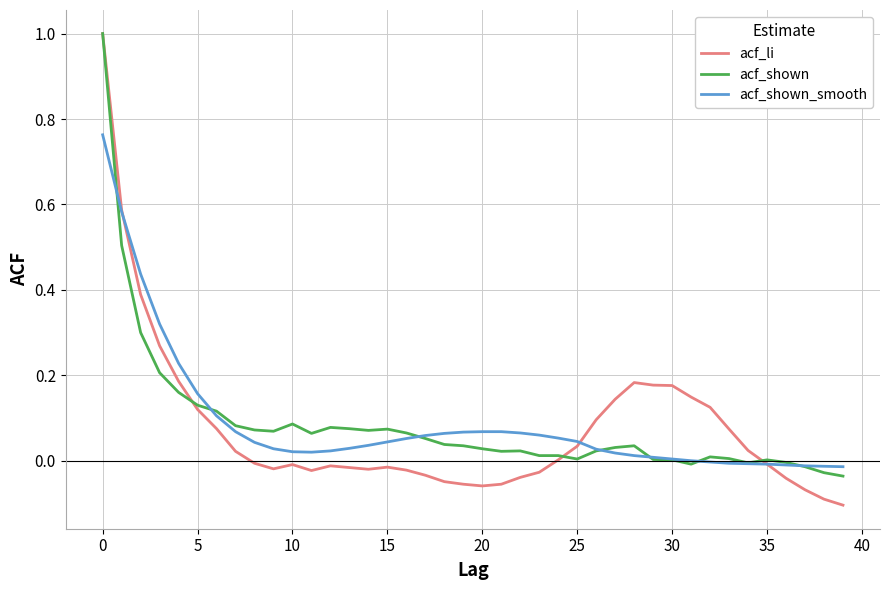

Which series has the widest spread of values?

acf_li